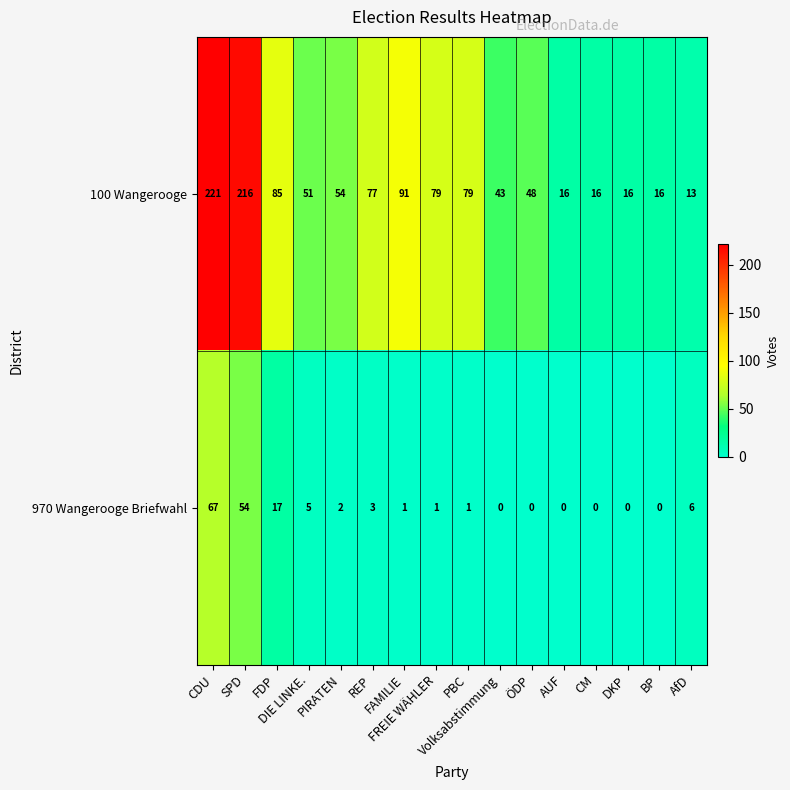

Which series has the widest spread of values?

100 Wangerooge